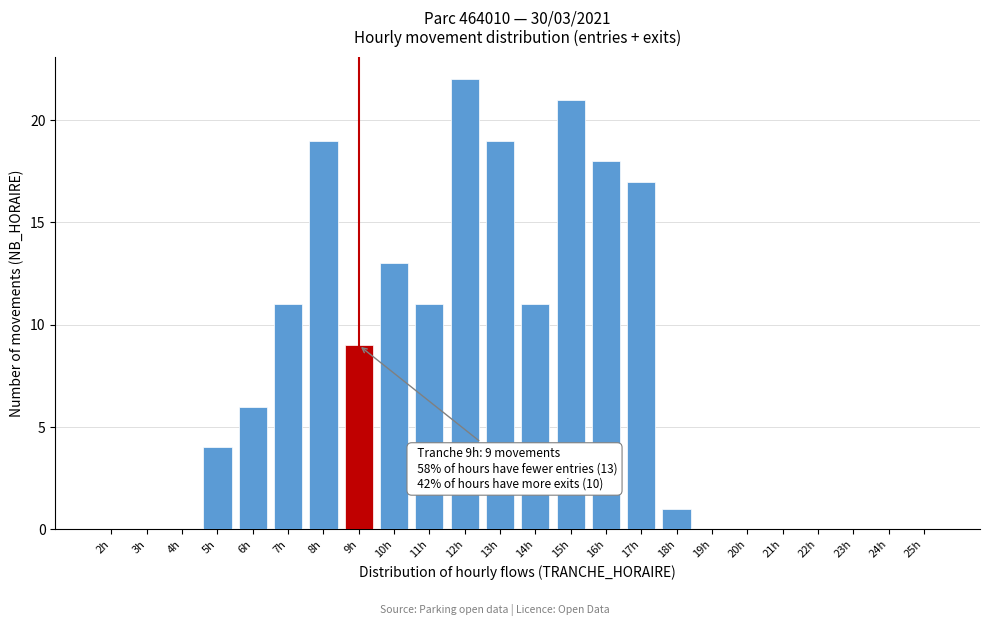

Reading left to right, what are all the values shown in this chart?

2h=0	3h=0	4h=0	5h=4	6h=6	7h=11	8h=19	9h=9	10h=13	11h=11	12h=22	13h=19	14h=11	15h=21	16h=18	17h=17	18h=1	19h=0	20h=0	21h=0	22h=0	23h=0	24h=0	25h=0